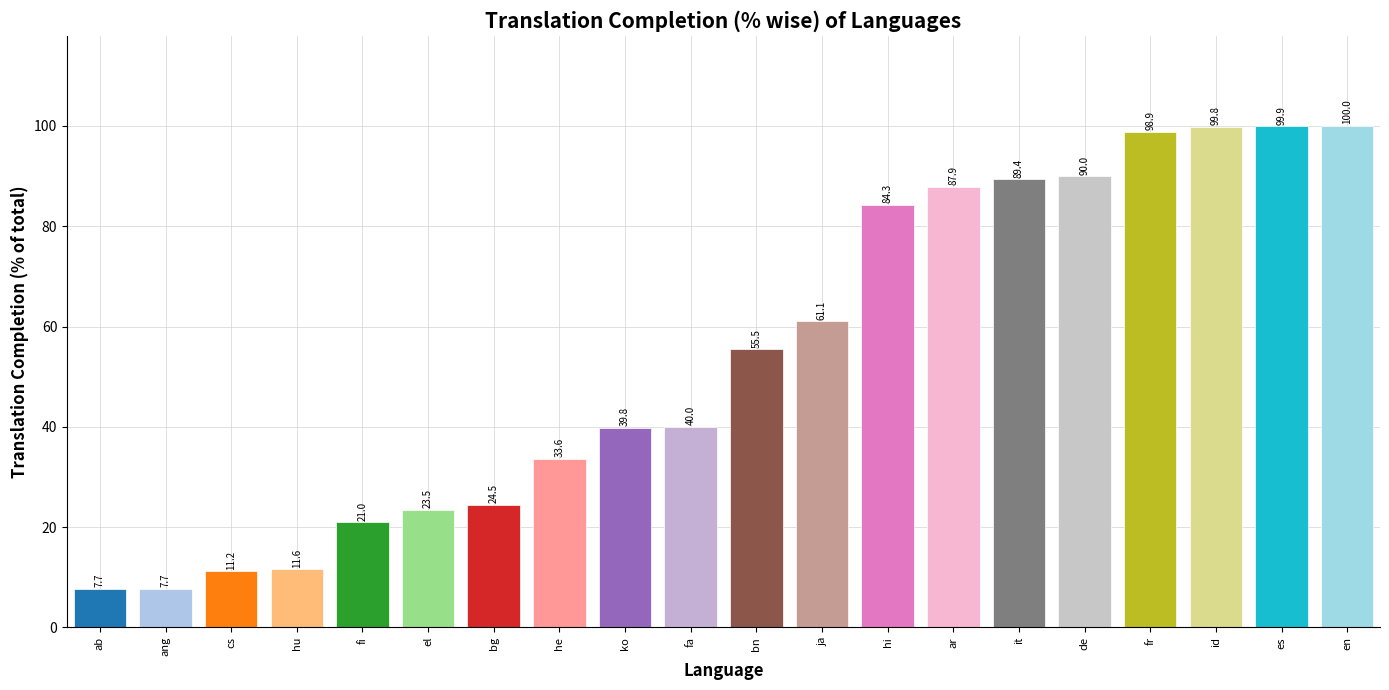

What is the label of the 2nd bar from the left?

ang